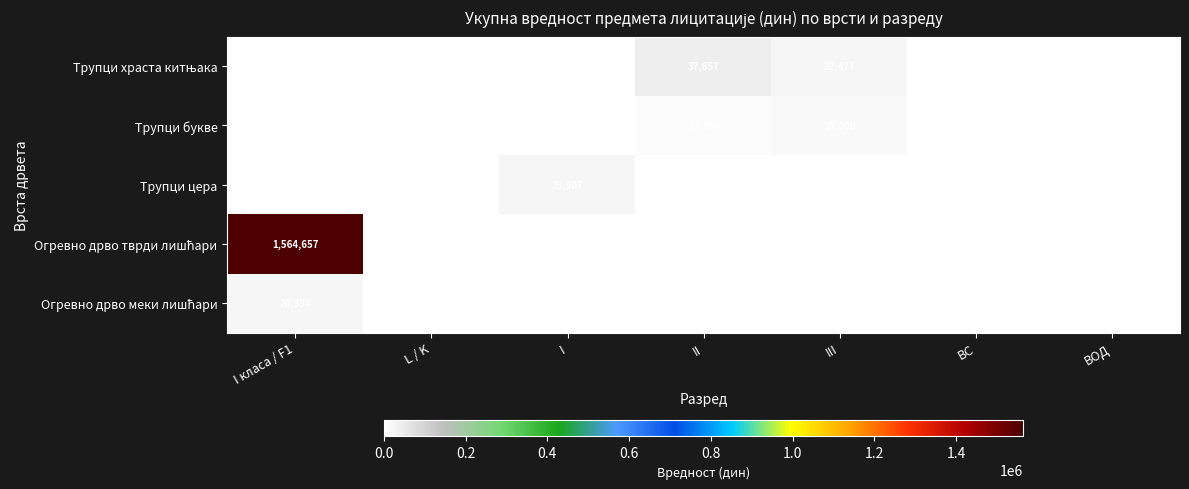

At how many categories does at least one series exceed 1469451?

1